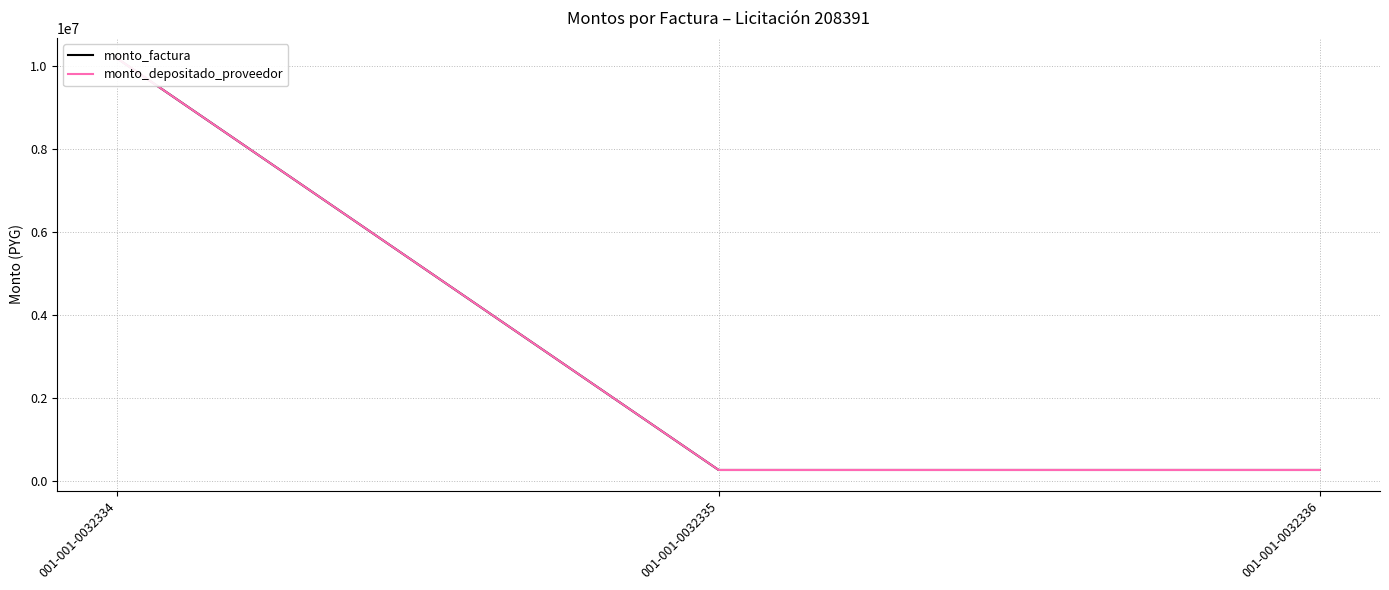

How many lines are shown in the chart?

2